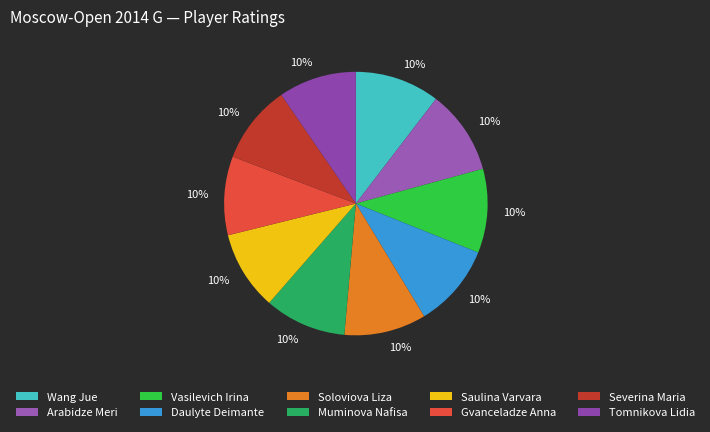

What percentage is the Saulina Varvara slice, to the nearest percent?

10%